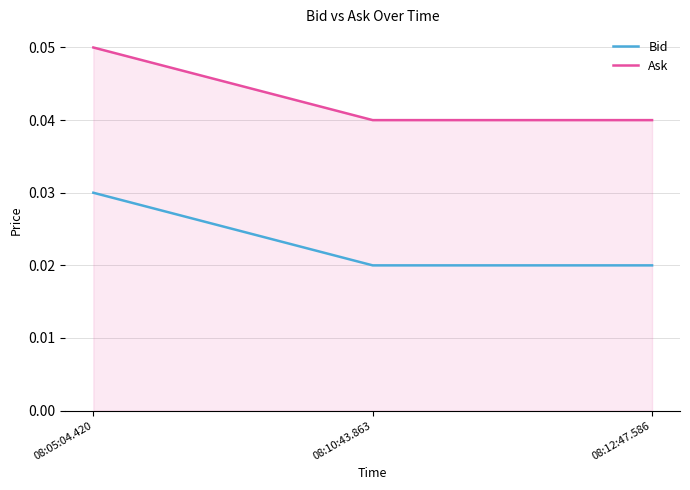

Does the chart display data point markers on the line(s)?

No